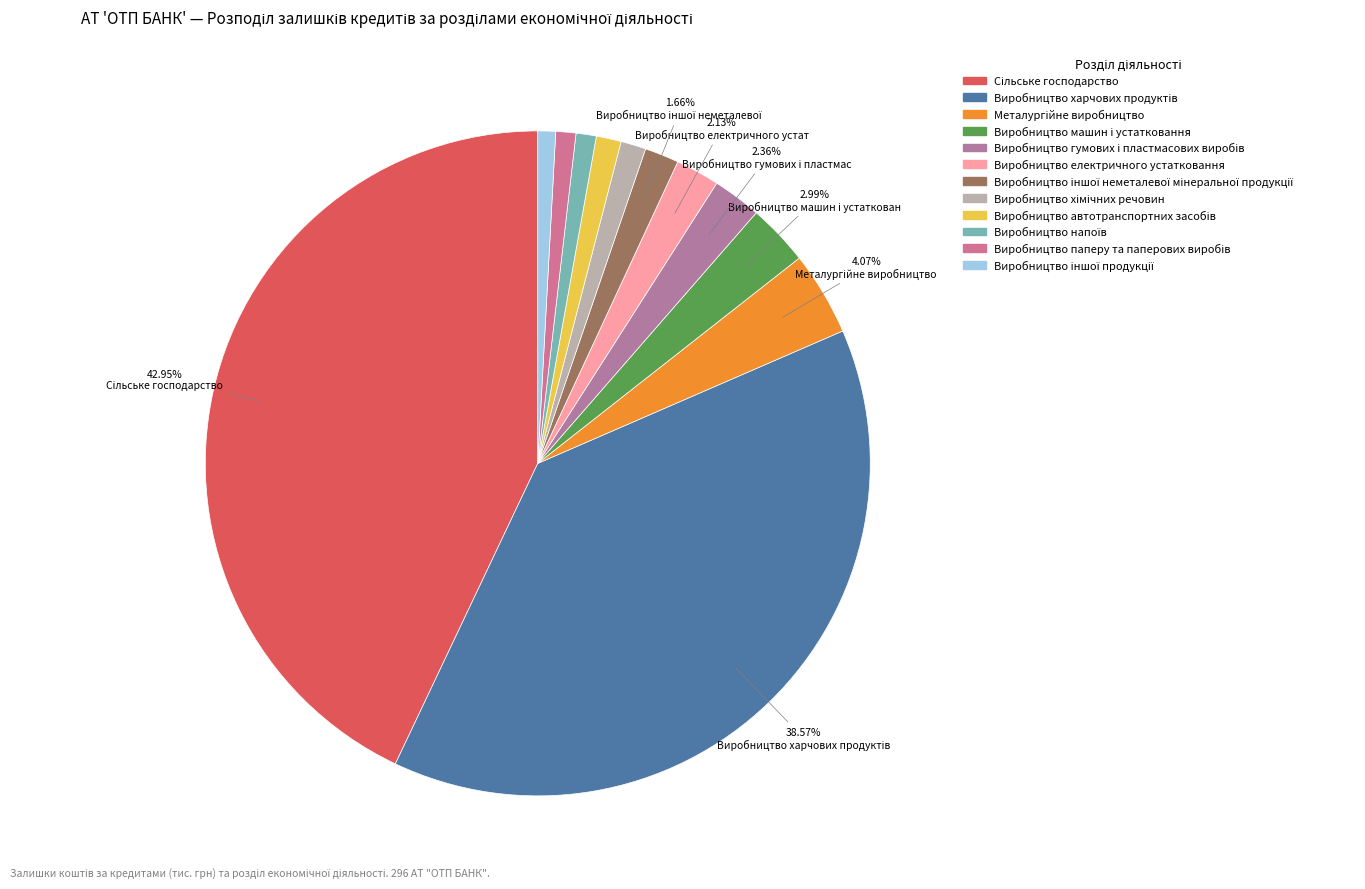

How many slices are in this pie chart?

12